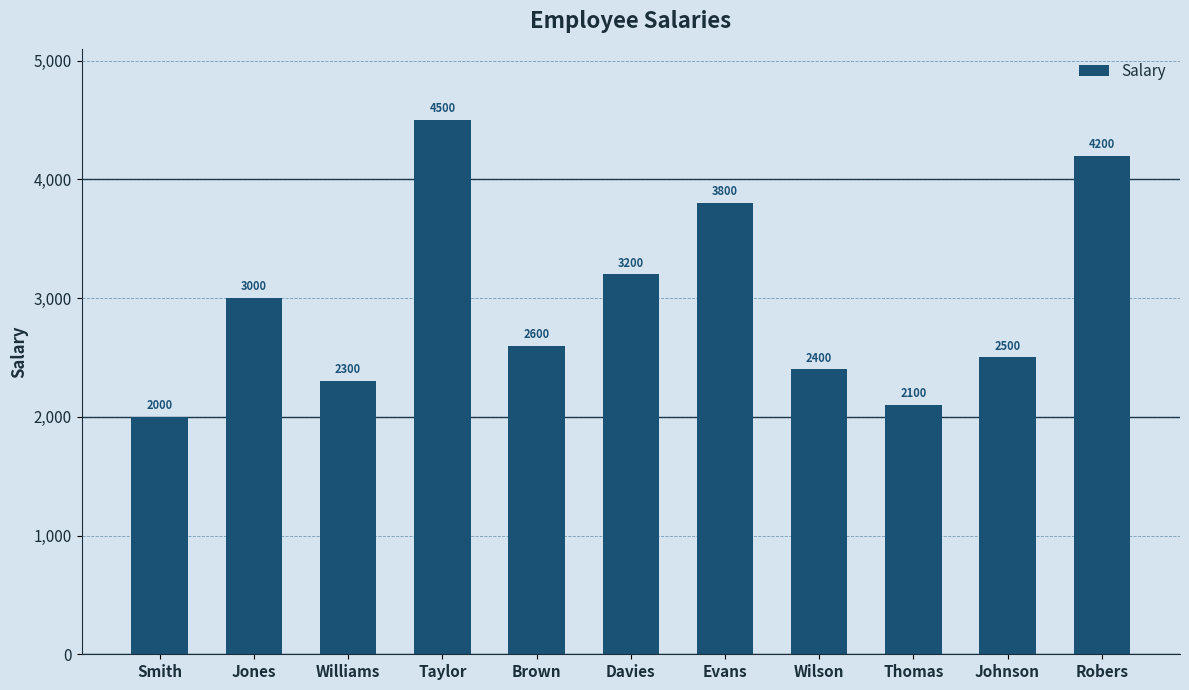

Reading left to right, extract all data points from this chart.

2000	3000	2300	4500	2600	3200	3800	2400	2100	2500	4200